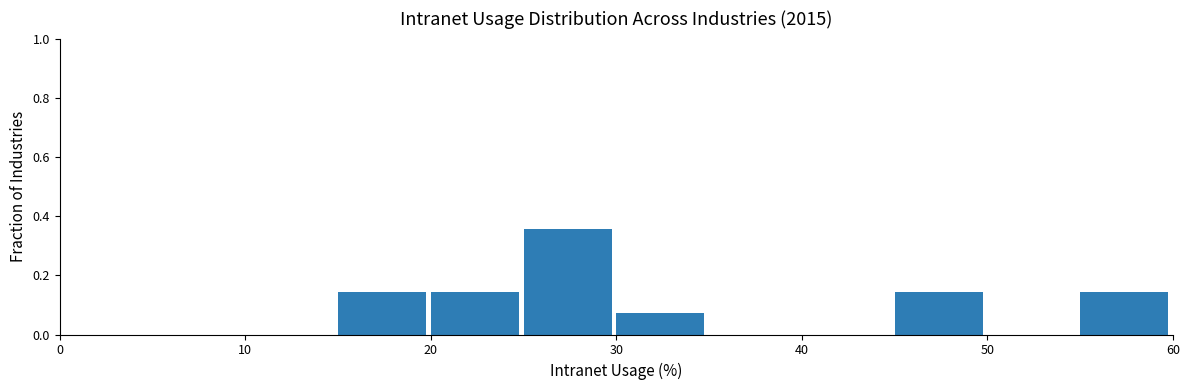

Reading left to right, list every bar in this chart as the range it spans on the x-axis followed by its height. The values are not printed on the chart, so give them approximately, as read against the axis.

0 to 5: 0
5 to 10: 0
10 to 15: 0
15 to 20: 0.14
20 to 25: 0.14
25 to 30: 0.36
30 to 35: 0.08
35 to 40: 0
40 to 45: 0
45 to 50: 0.14
50 to 55: 0
55 to 60: 0.14